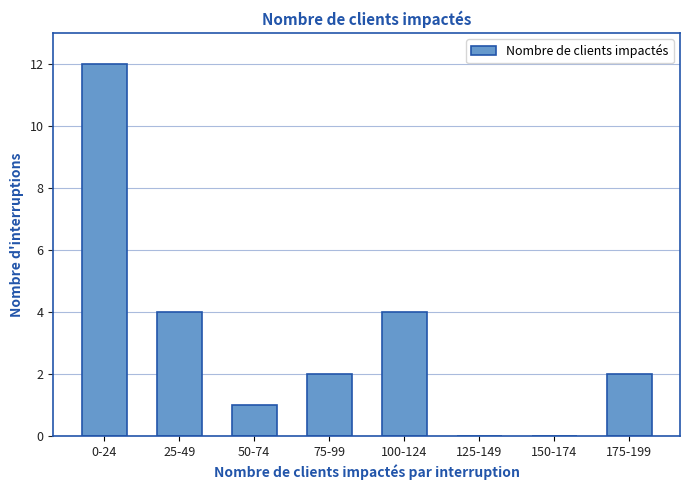

Reading left to right, extract all data points from this chart.

0-24=12	25-49=4	50-74=1	75-99=2	100-124=4	125-149=0	150-174=0	175-199=2